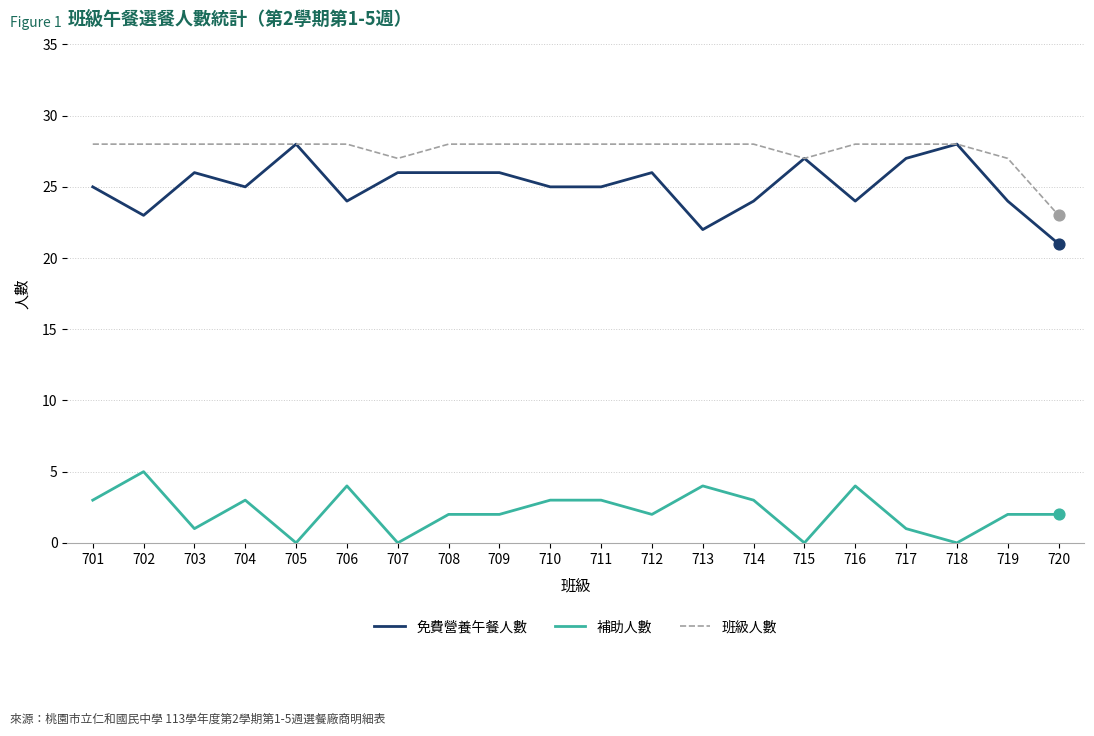

What is the spread (max minus min) of values at 703?

27